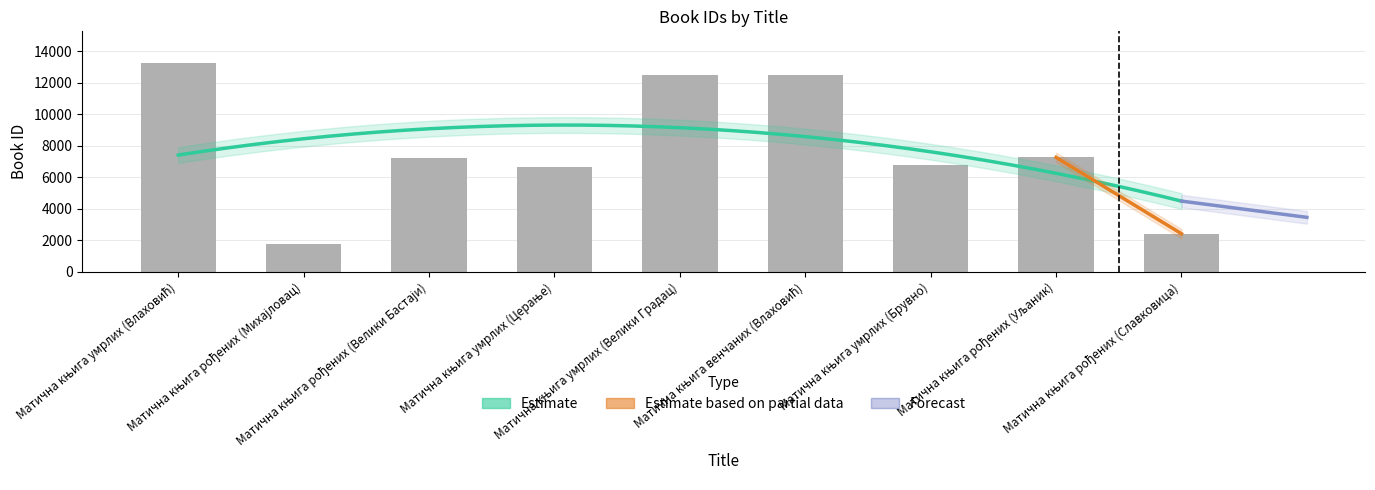

True or false: the data shows 12247 at Матична књига рођених (Велики Бастаји).

False